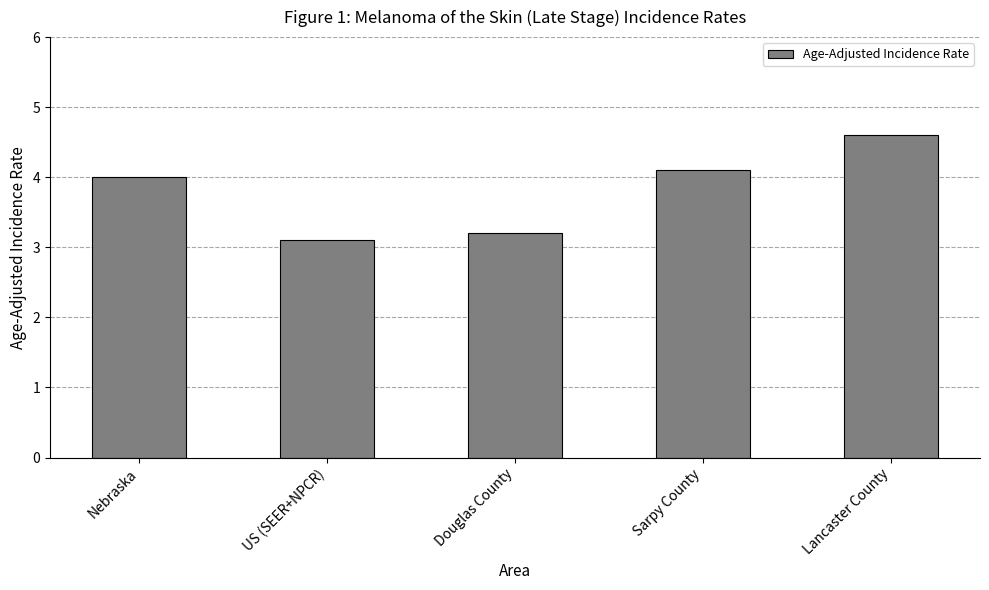

Rank the categories by value from highest to lowest.

Lancaster County, Sarpy County, Nebraska, Douglas County, US (SEER+NPCR)